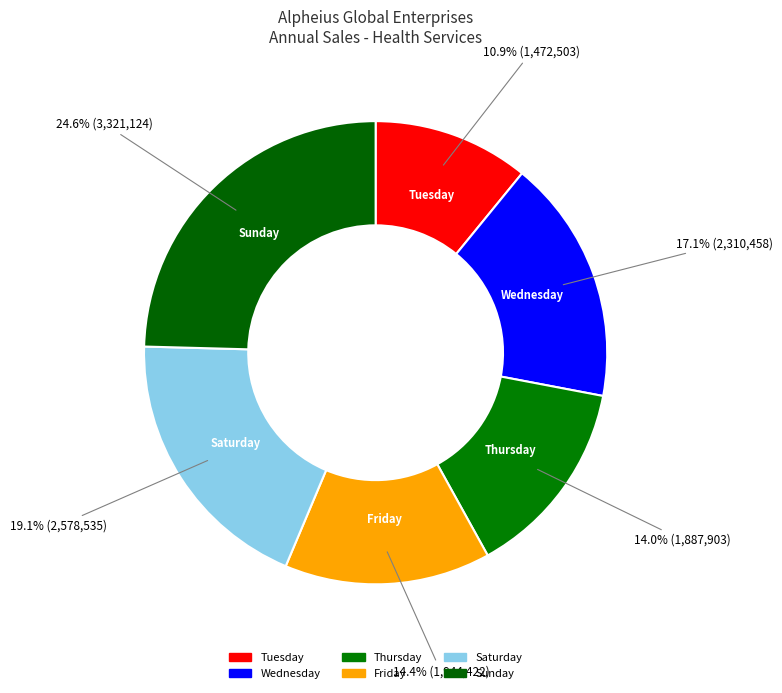

How many slices are in this pie chart?

6